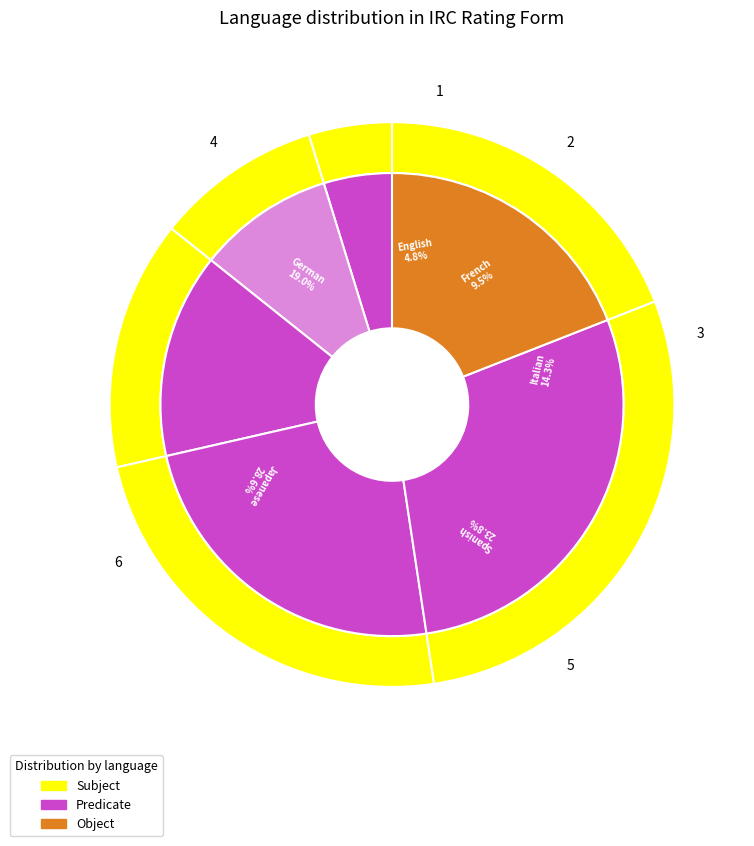

How many slices are in this pie chart?

6